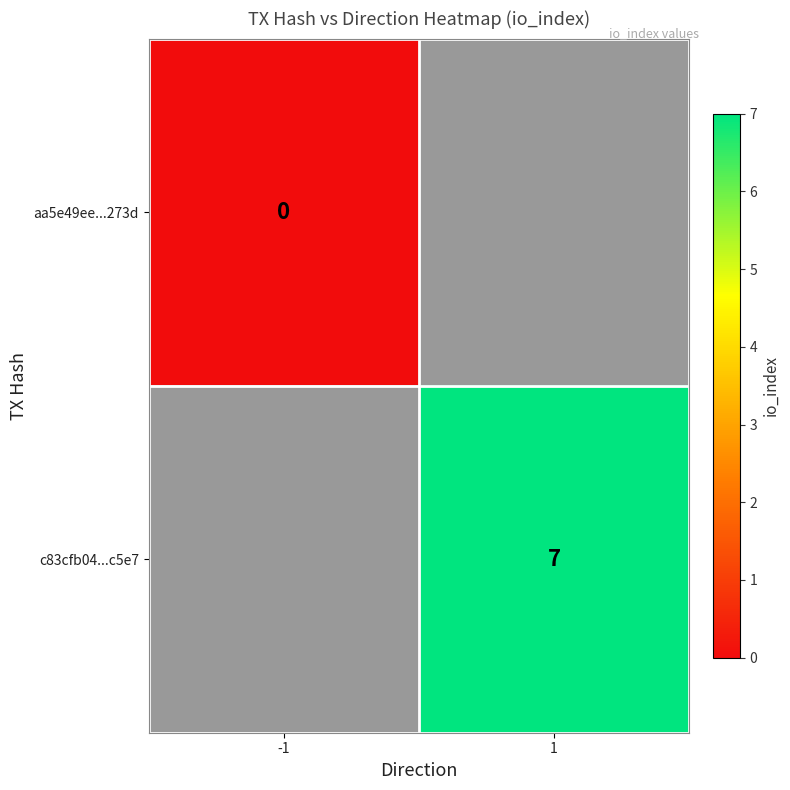

At how many categories does at least one series exceed 5?

1